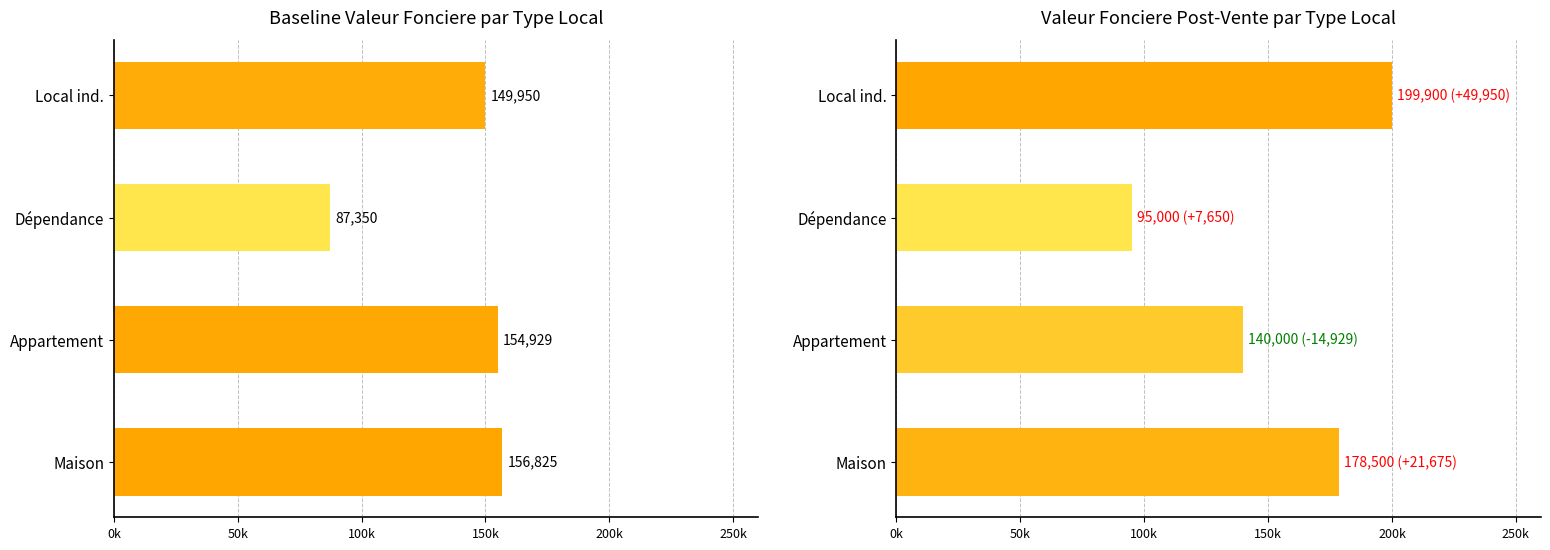

The Post series shows 72003 at Local ind.. True or false?

False